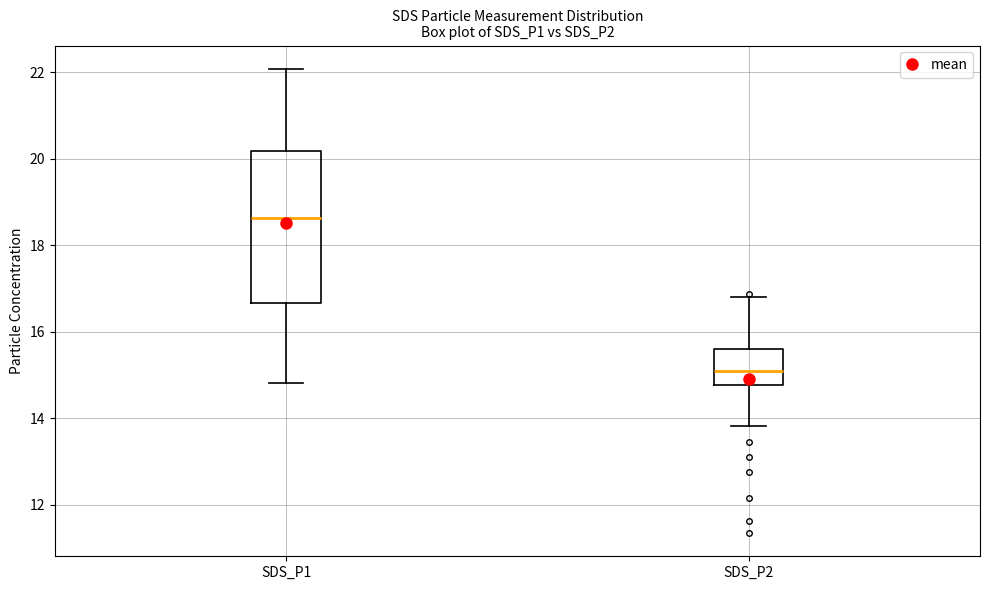

Reading left to right, read every box against the y-axis: the position of its median line, the range the box covers, and the ends of its whiskers. The values are not printed on the chart, so give them approximately, as read against the axis.

SDS_P1: median 18.6, box 16.6 to 20.2, whiskers 14.8 to 22.0
SDS_P2: median 15.2, box 14.8 to 15.6, whiskers 13.8 to 16.8